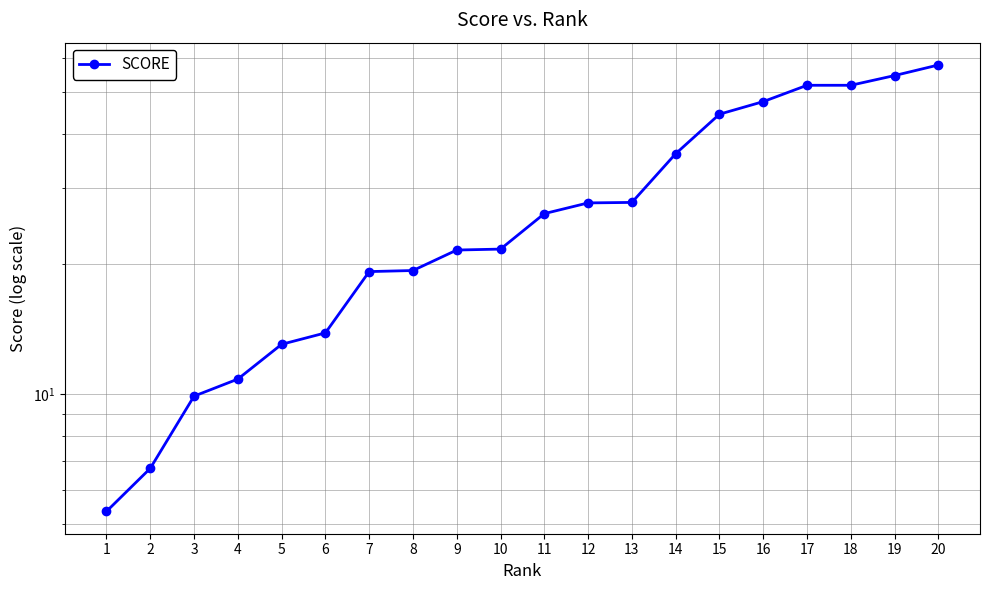

At which label is the value closest to 31?

13